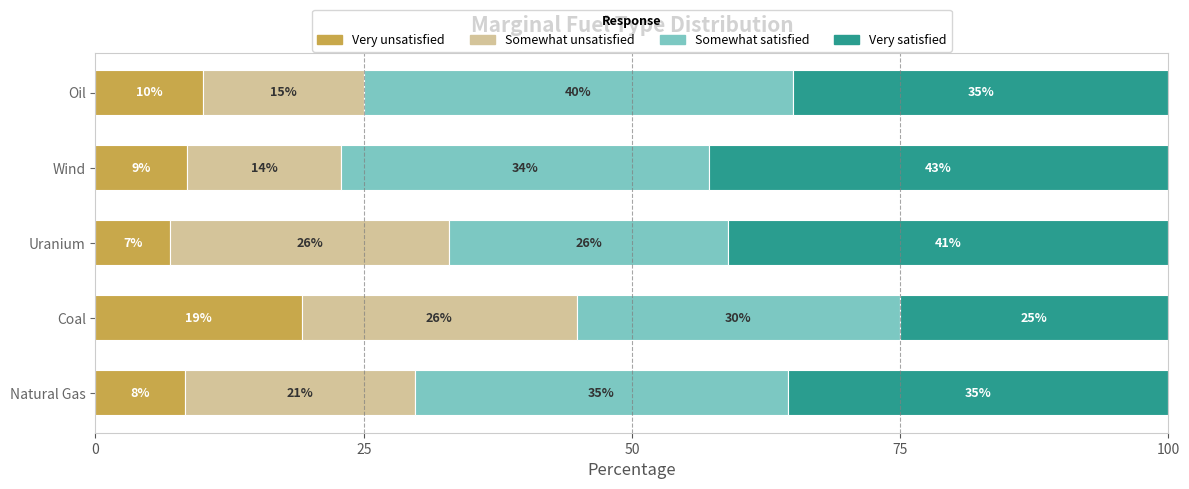

What is the total value across all series at Wind?

100.0